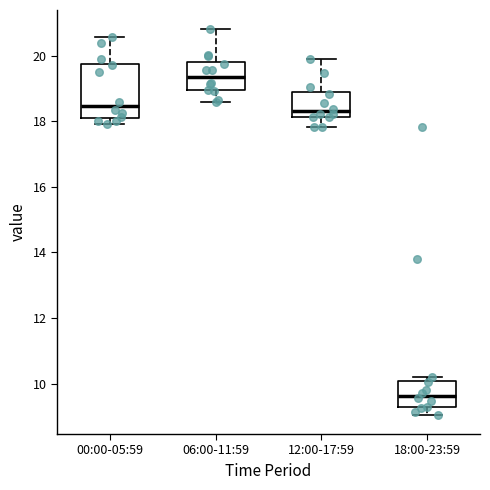

Which box has the lowest median line?

18:00-23:59